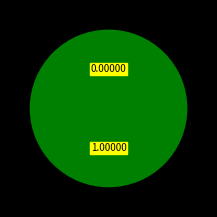

The Ghana slice represents 86% of the pie. True or false?

False